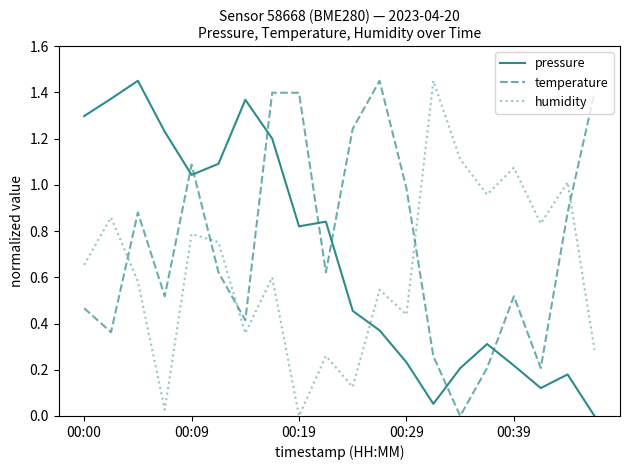

True or false: pressure and humidity intersect in this chart.

True